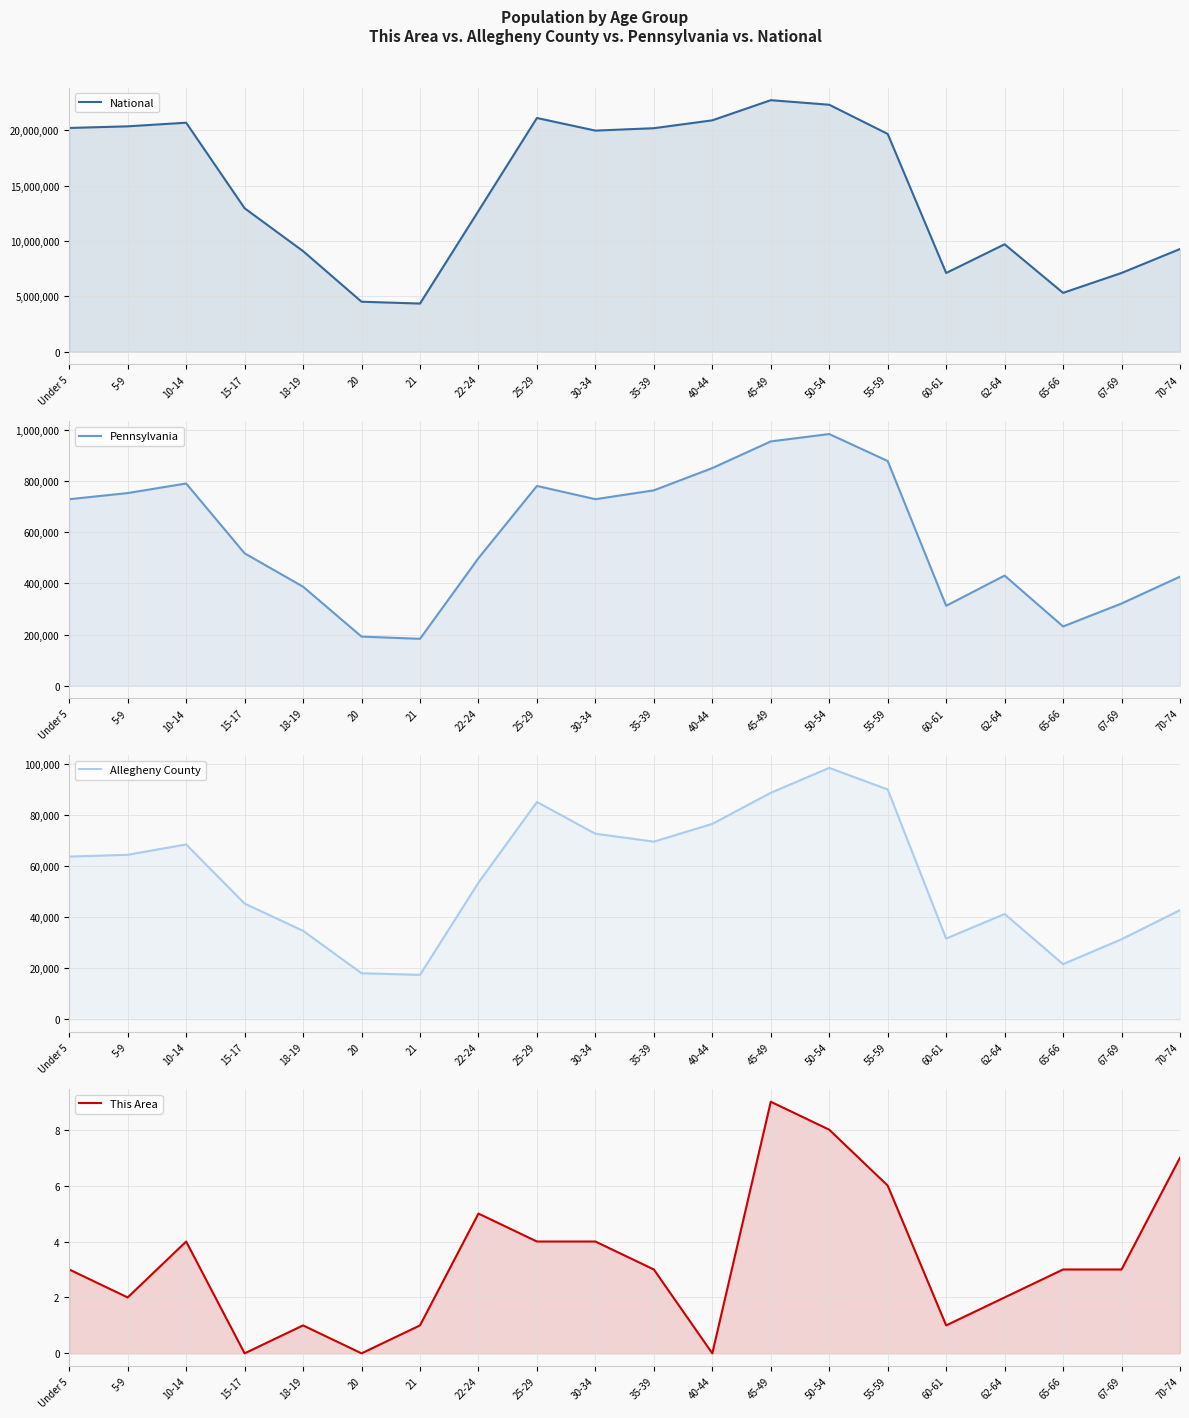

True or false: National has a value of 20890964 at 40-44.

True